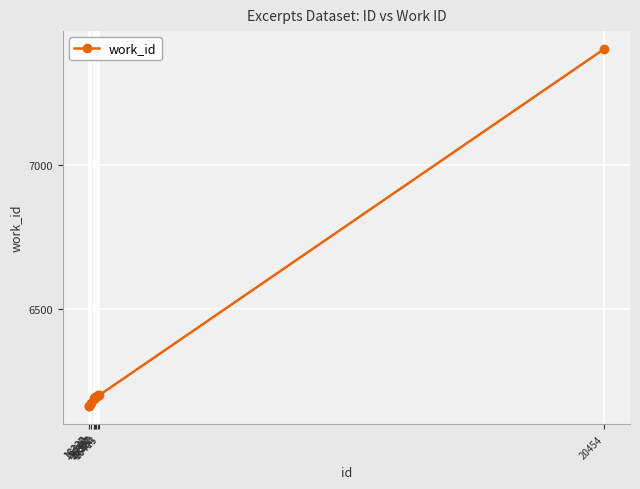

What is the value of the 10th point from the left?

7404